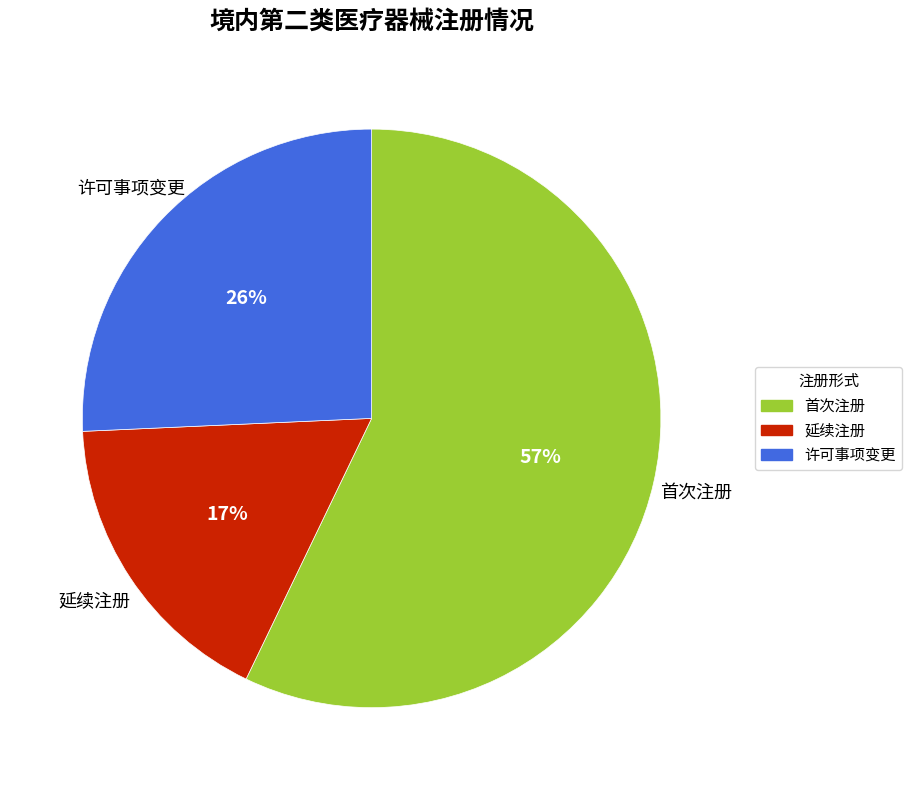

Which has a higher value, 首次注册 or 许可事项变更?

首次注册